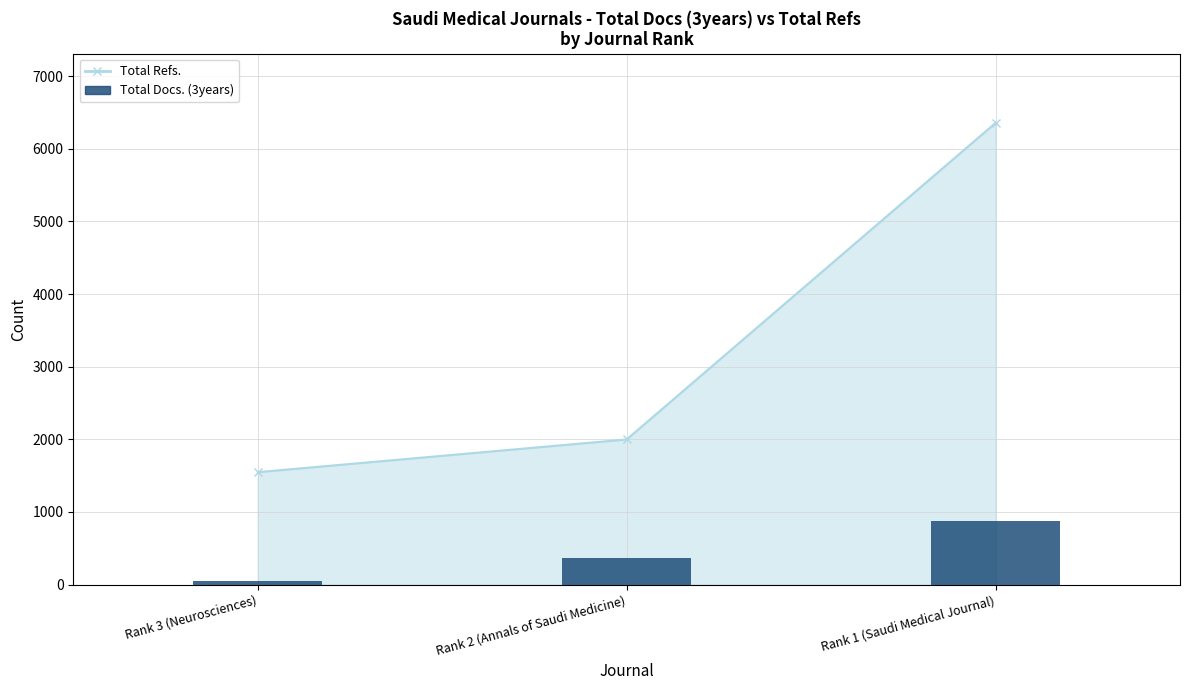

How many values are between 48 and 877?

3